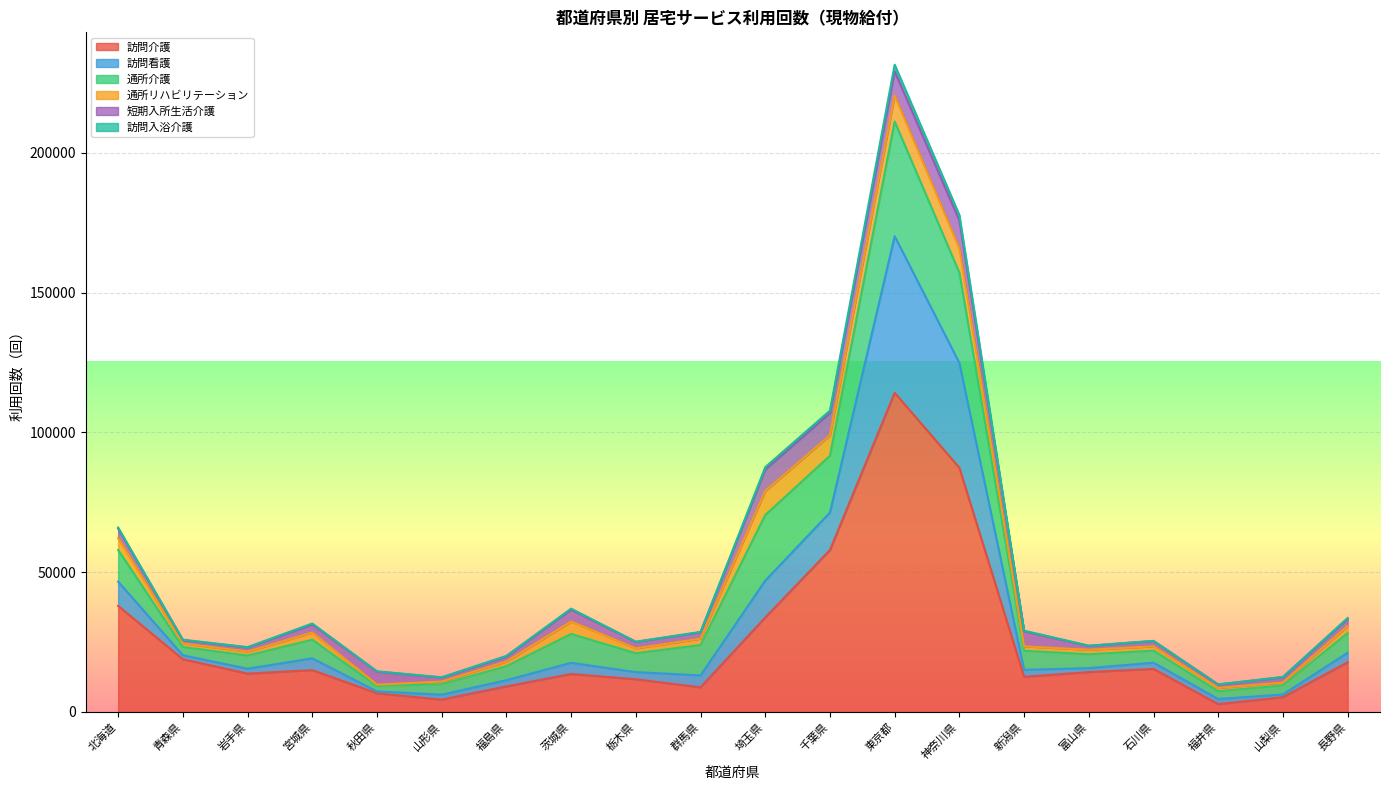

The 訪問介護 series shows 8784 at 群馬県. True or false?

True